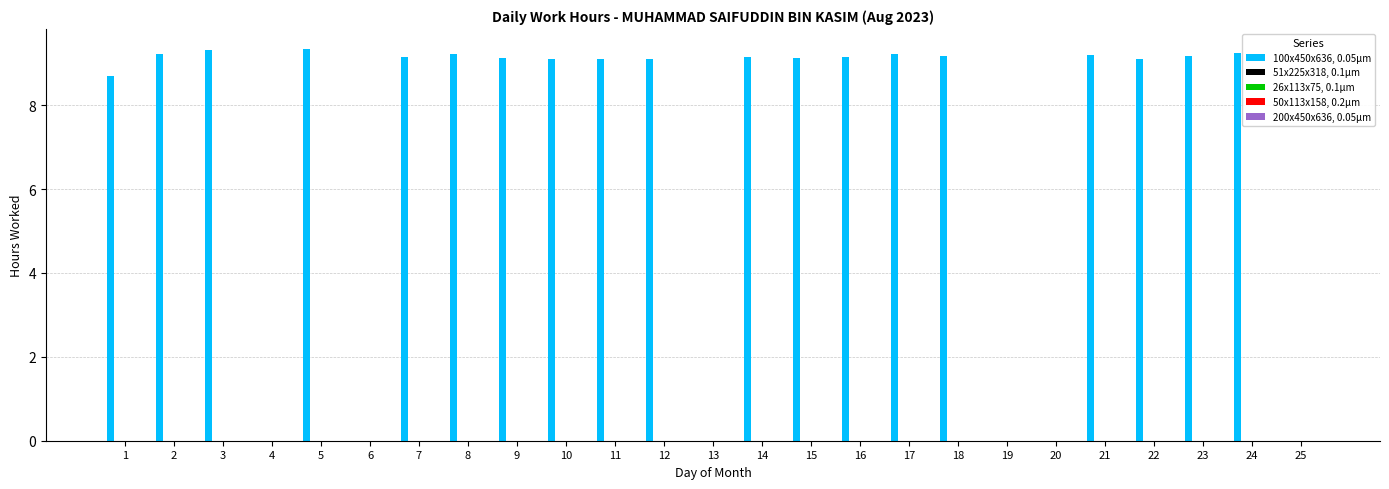

What is the sum of all values?

173.9